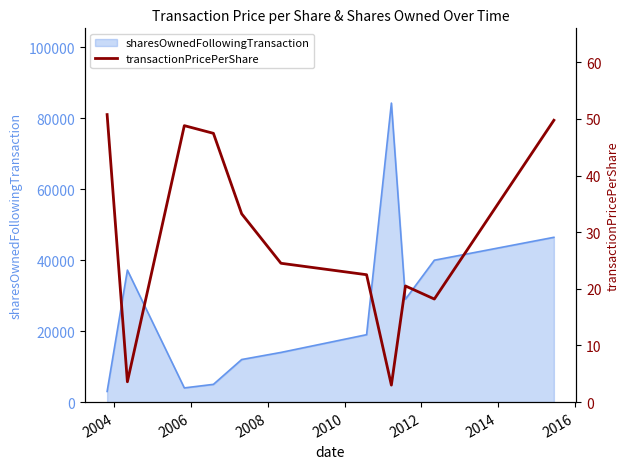

What is the highest value of the sharesOwnedFollowingTransaction series?

84276